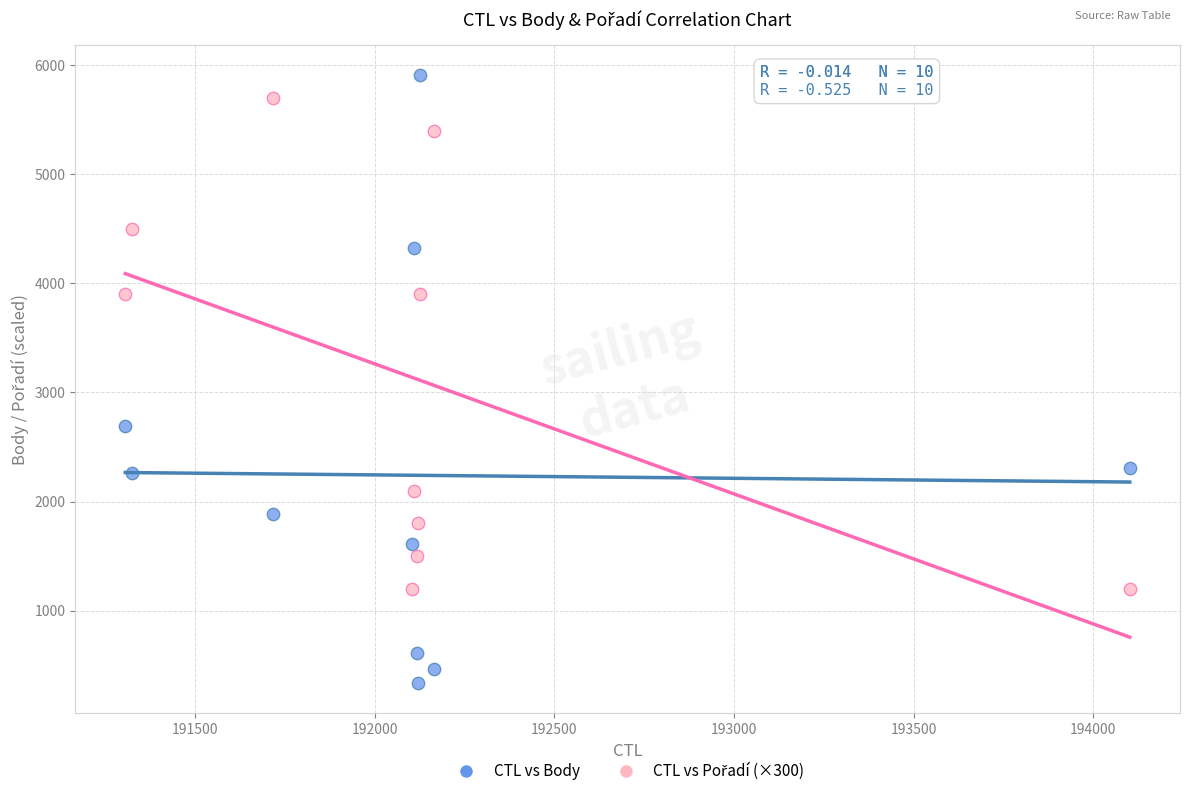

Across all series, what Y value is closest to 3121?

2695